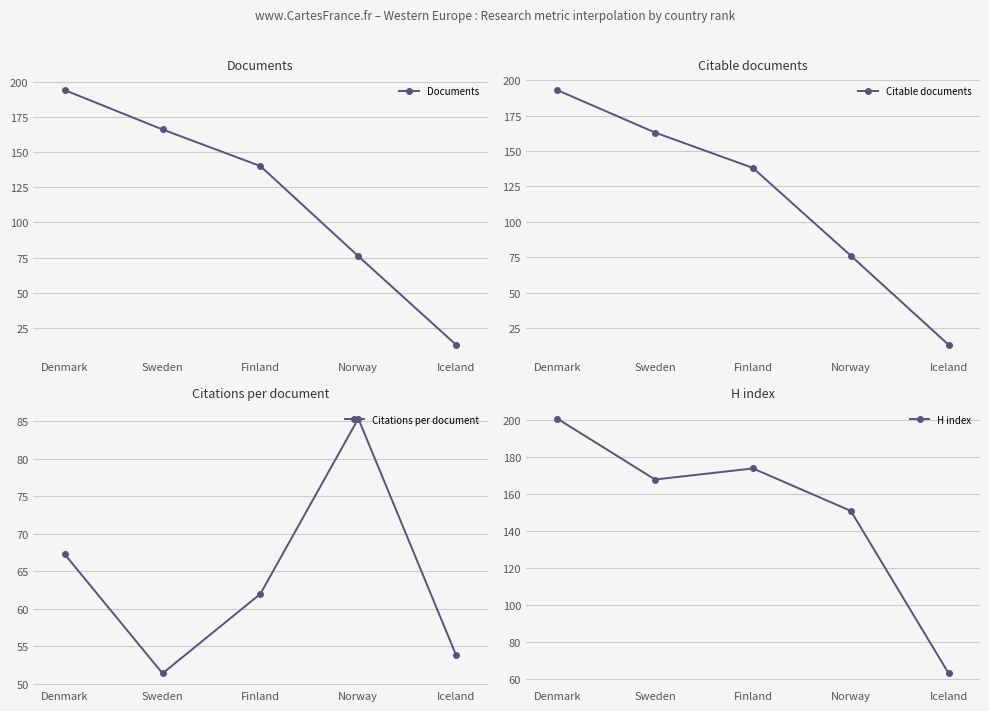

Reading left to right, transcribe all the data shown in this chart.

Documents: Denmark=194.0	Sweden=166.0	Finland=140.0	Norway=76.0	Iceland=13.0
Citable documents: Denmark=193.0	Sweden=163.0	Finland=138.0	Norway=76.0	Iceland=13.0
Citations per document: Denmark=67.3	Sweden=51.4	Finland=62.0	Norway=85.4	Iceland=53.8
H index: Denmark=201.0	Sweden=168.0	Finland=174.0	Norway=151.0	Iceland=63.0